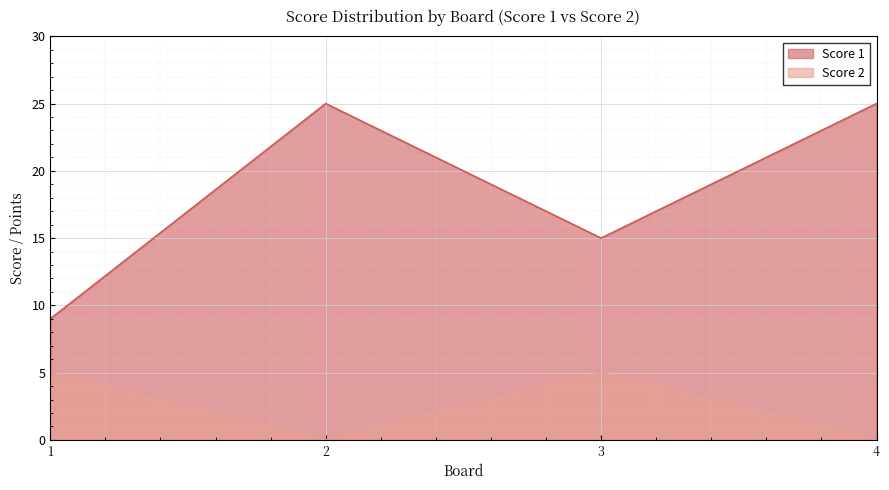

Rank the series by their average value, from lowest to highest.

Score 2, Score 1